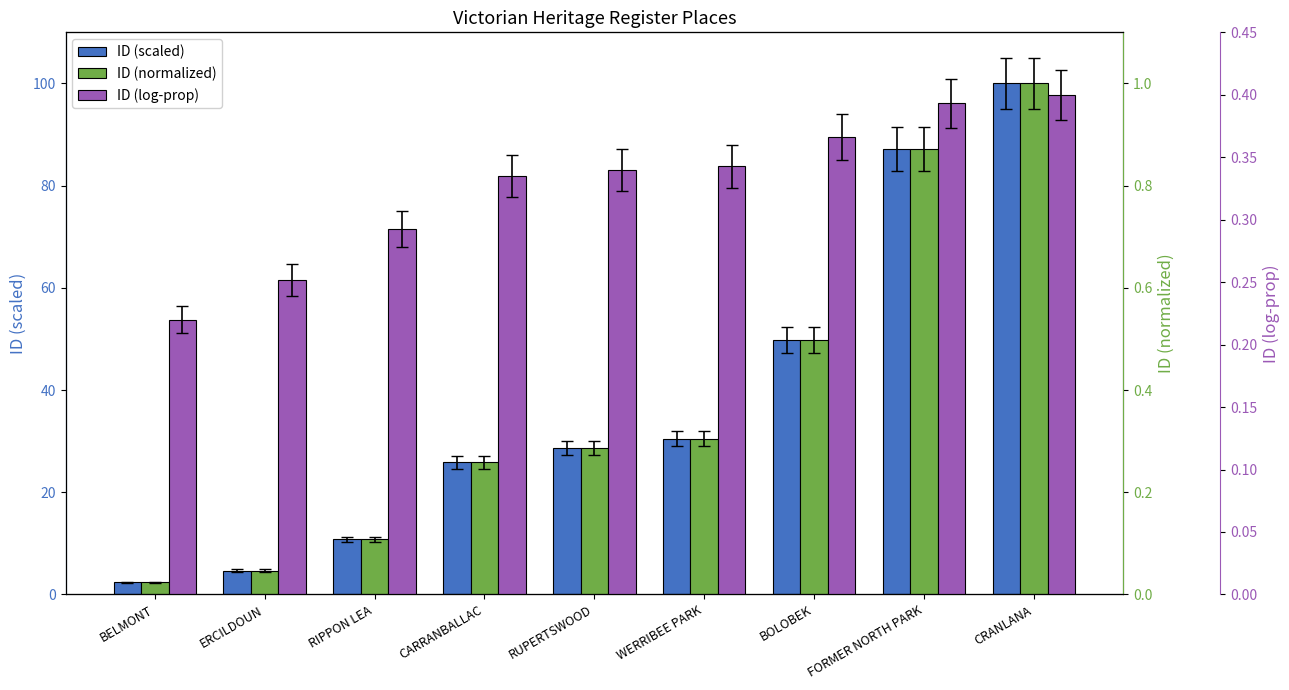

Which series has the largest range (max minus min)?

ID (scaled)